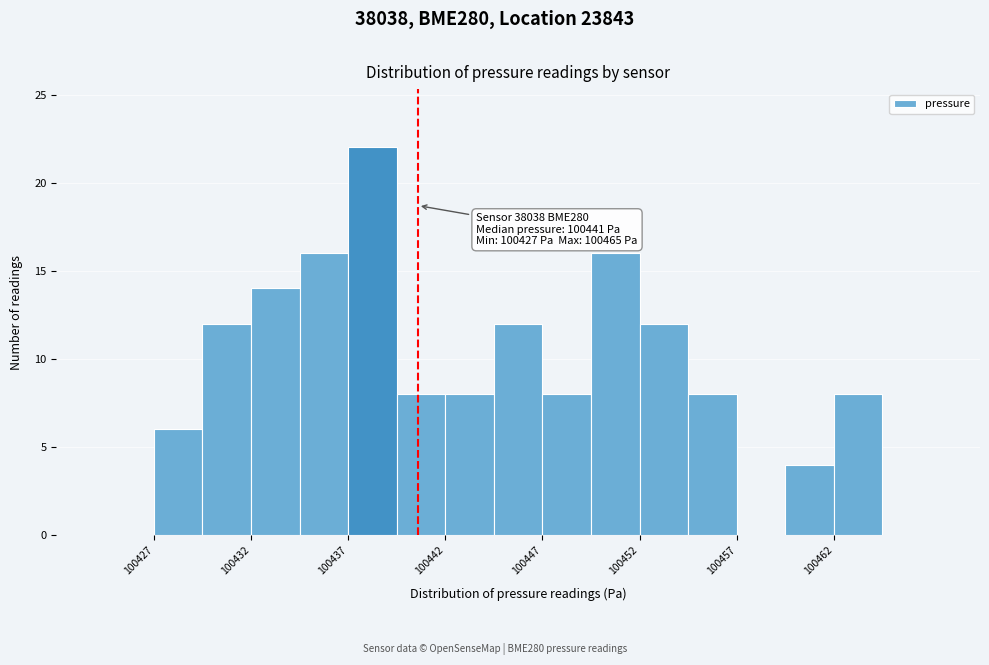

Over which range of the x-axis is the bar tallest?

100437.5 to 100440.0